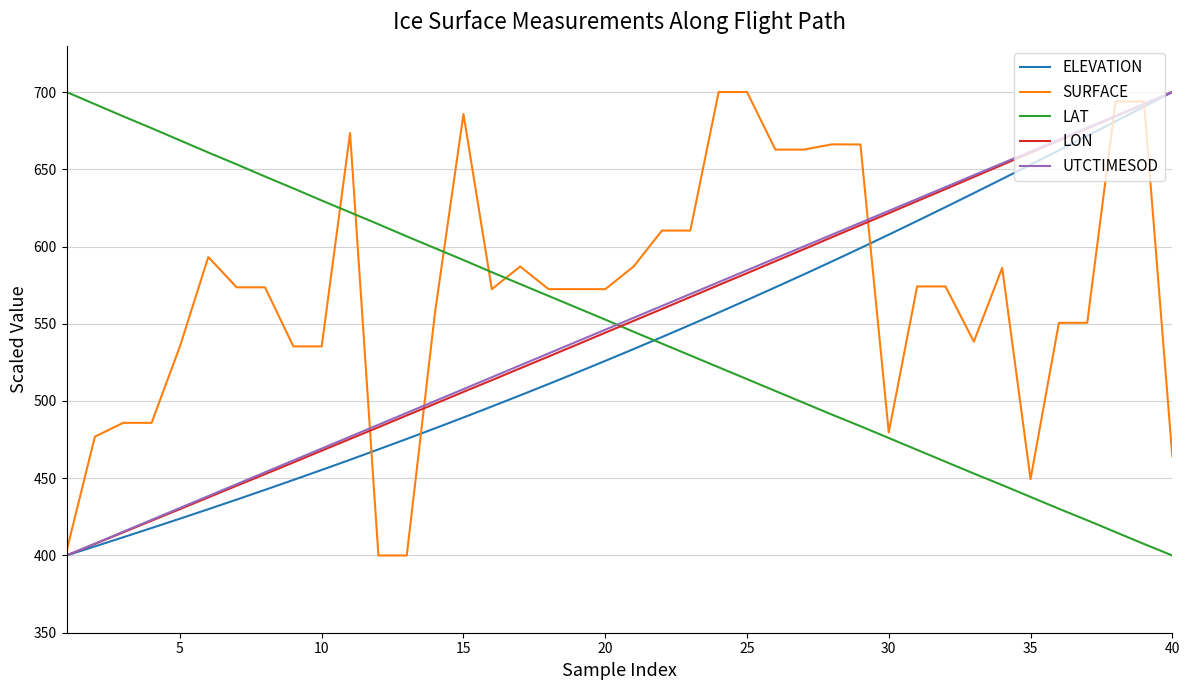

What is the minimum value shown in the chart?

400.0